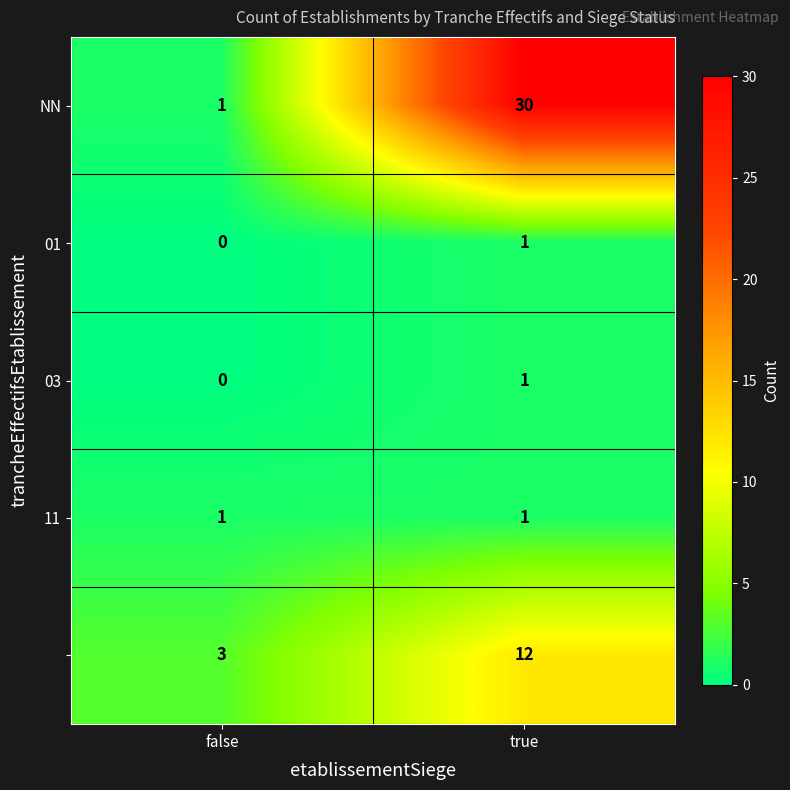

What is the difference between the highest and lowest values at true?

29